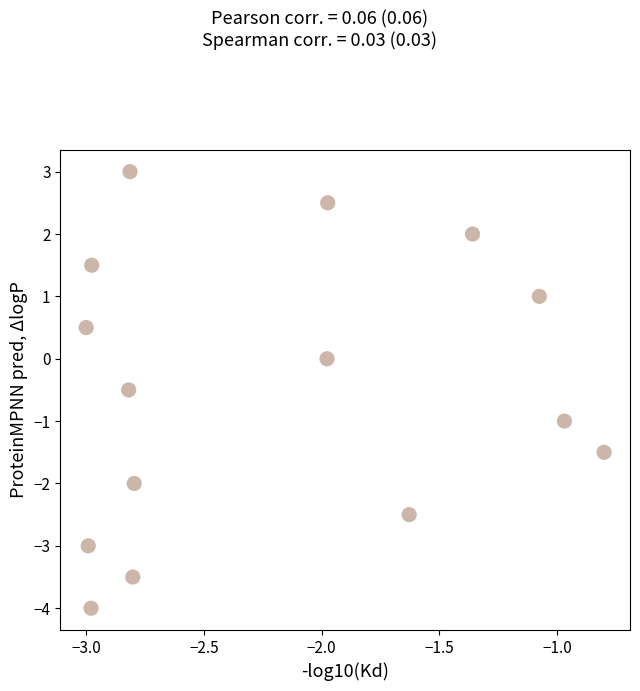

What is the range of Y values (max minus min)?

7.0